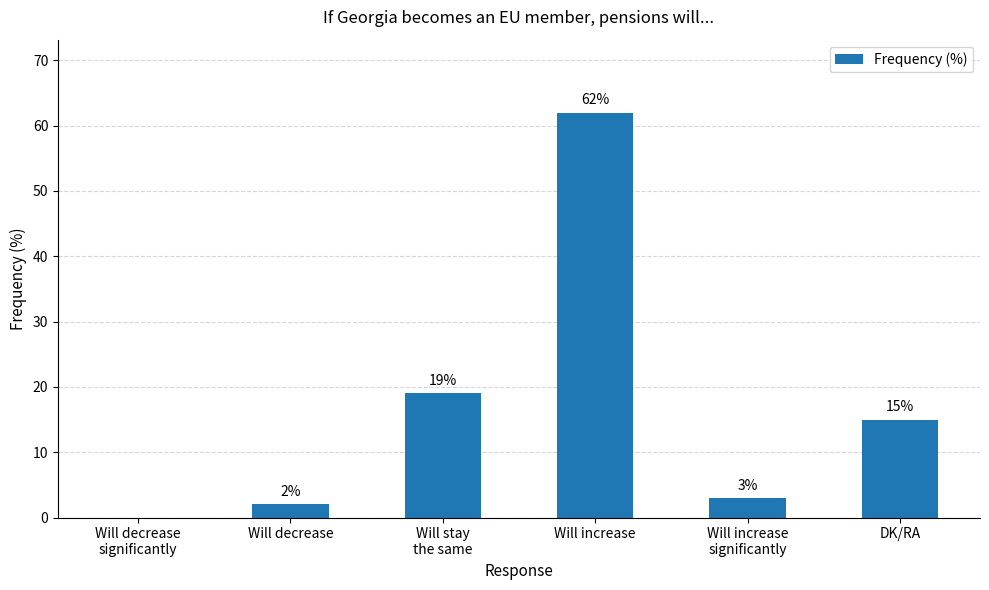

What is the greatest value displayed?

62